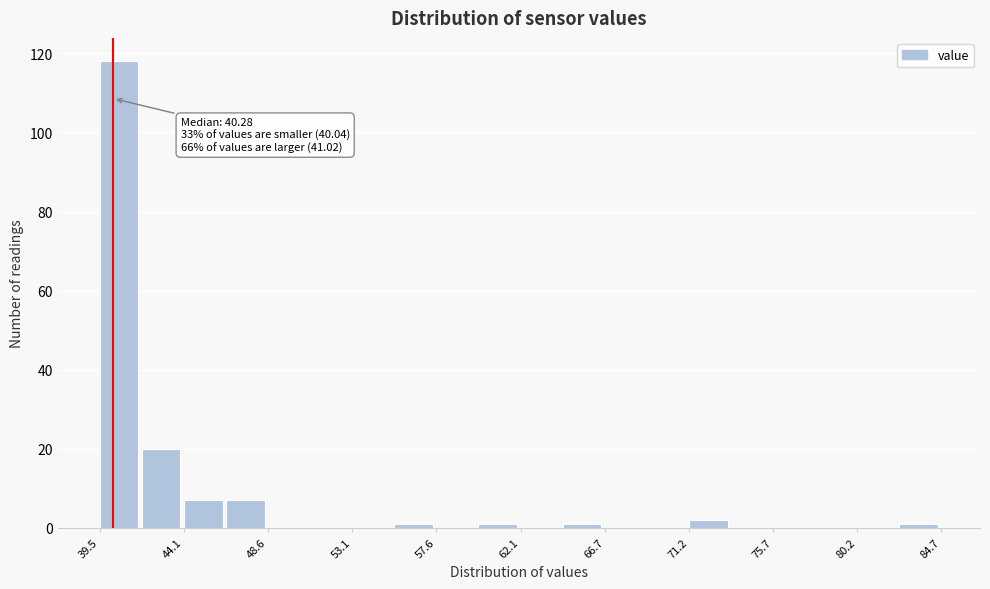

Which range on the x-axis has the tallest bar?

39.5 to 42.0